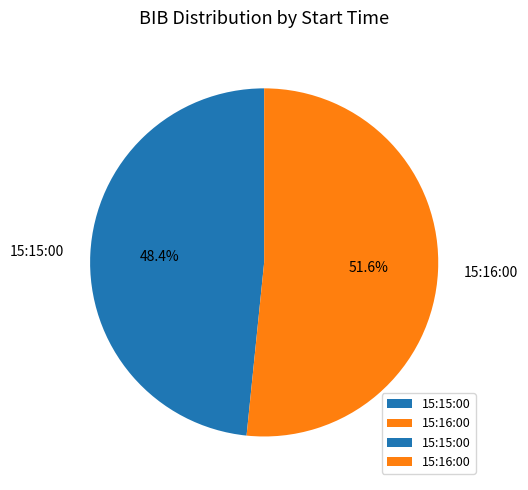

True or false: 15:15:00 accounts for 48% of the total.

True